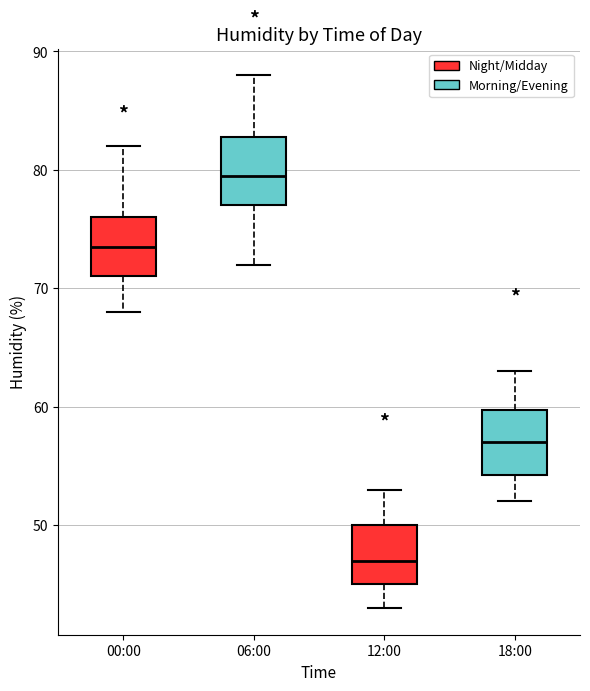

Which box's median line is the highest?

06:00